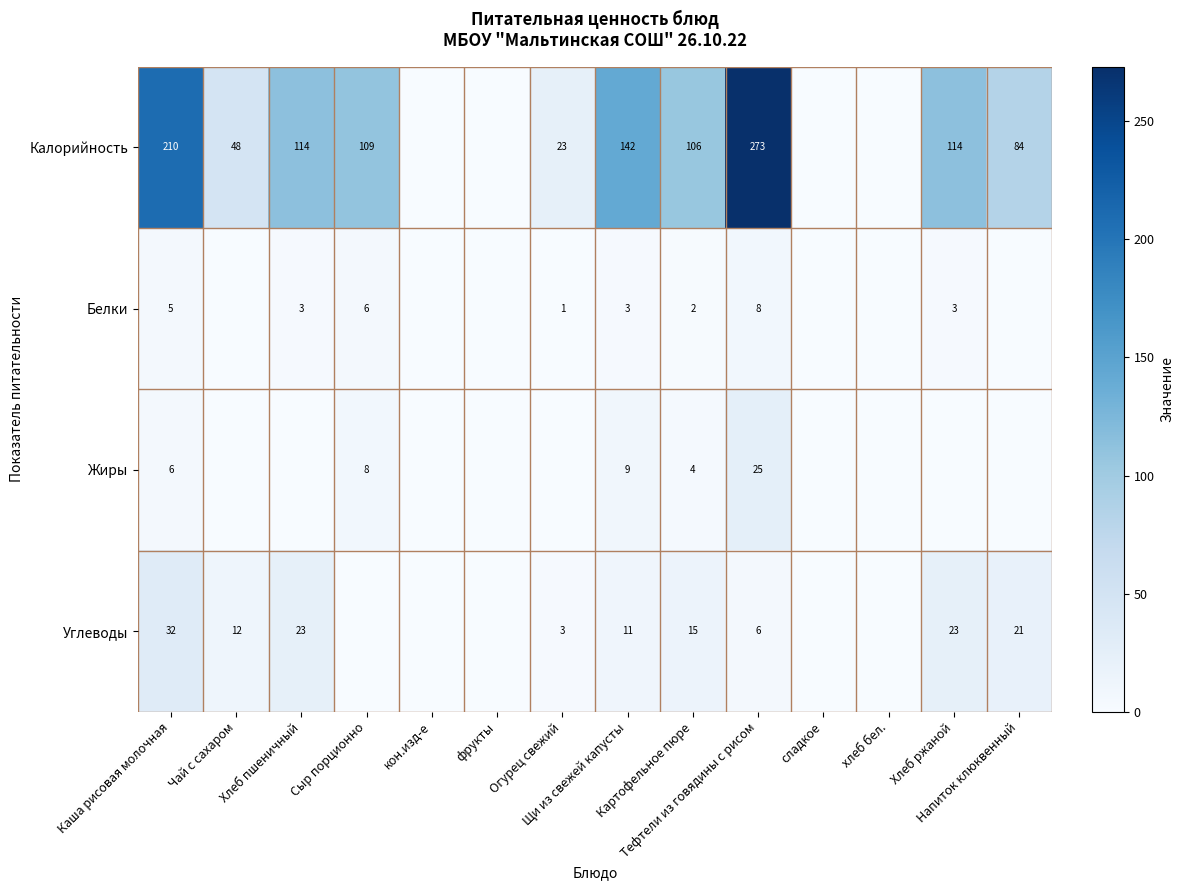

What is the difference between the highest and lowest values at Хлеб пшеничный?

114